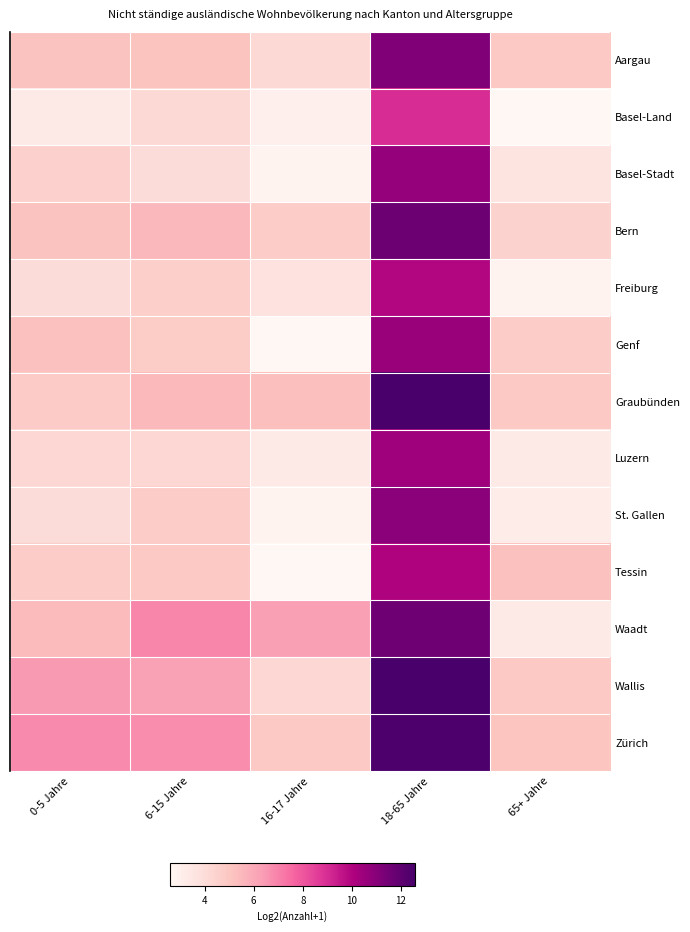

Reading left to right, transcribe all the data shown in this chart.

Aargau: 0-5 Jahre=5.1	6-15 Jahre=5.1	16-17 Jahre=4.2	18-65 Jahre=11.1	65+ Jahre=4.9
Basel-Land: 0-5 Jahre=3.3	6-15 Jahre=4.2	16-17 Jahre=3.0	18-65 Jahre=9.0	65+ Jahre=2.6
Basel-Stadt: 0-5 Jahre=4.5	6-15 Jahre=4.0	16-17 Jahre=2.8	18-65 Jahre=10.6	65+ Jahre=3.6
Bern: 0-5 Jahre=5.1	6-15 Jahre=5.5	16-17 Jahre=4.7	18-65 Jahre=11.6	65+ Jahre=4.5
Freiburg: 0-5 Jahre=4.0	6-15 Jahre=4.6	16-17 Jahre=3.7	18-65 Jahre=10.0	65+ Jahre=2.8
Genf: 0-5 Jahre=5.2	6-15 Jahre=4.8	16-17 Jahre=2.6	18-65 Jahre=10.6	65+ Jahre=4.7
Graubünden: 0-5 Jahre=4.8	6-15 Jahre=5.5	16-17 Jahre=5.2	18-65 Jahre=12.5	65+ Jahre=4.9
Luzern: 0-5 Jahre=4.2	6-15 Jahre=4.2	16-17 Jahre=3.3	18-65 Jahre=10.4	65+ Jahre=3.3
St. Gallen: 0-5 Jahre=4.0	6-15 Jahre=4.7	16-17 Jahre=2.8	18-65 Jahre=10.9	65+ Jahre=3.2
Tessin: 0-5 Jahre=4.7	6-15 Jahre=4.9	16-17 Jahre=2.6	18-65 Jahre=10.0	65+ Jahre=5.2
Waadt: 0-5 Jahre=5.4	6-15 Jahre=6.9	16-17 Jahre=6.3	18-65 Jahre=11.6	65+ Jahre=3.3
Wallis: 0-5 Jahre=6.4	6-15 Jahre=6.2	16-17 Jahre=4.2	18-65 Jahre=12.6	65+ Jahre=4.9
Zürich: 0-5 Jahre=6.8	6-15 Jahre=6.7	16-17 Jahre=4.9	18-65 Jahre=12.4	65+ Jahre=5.0